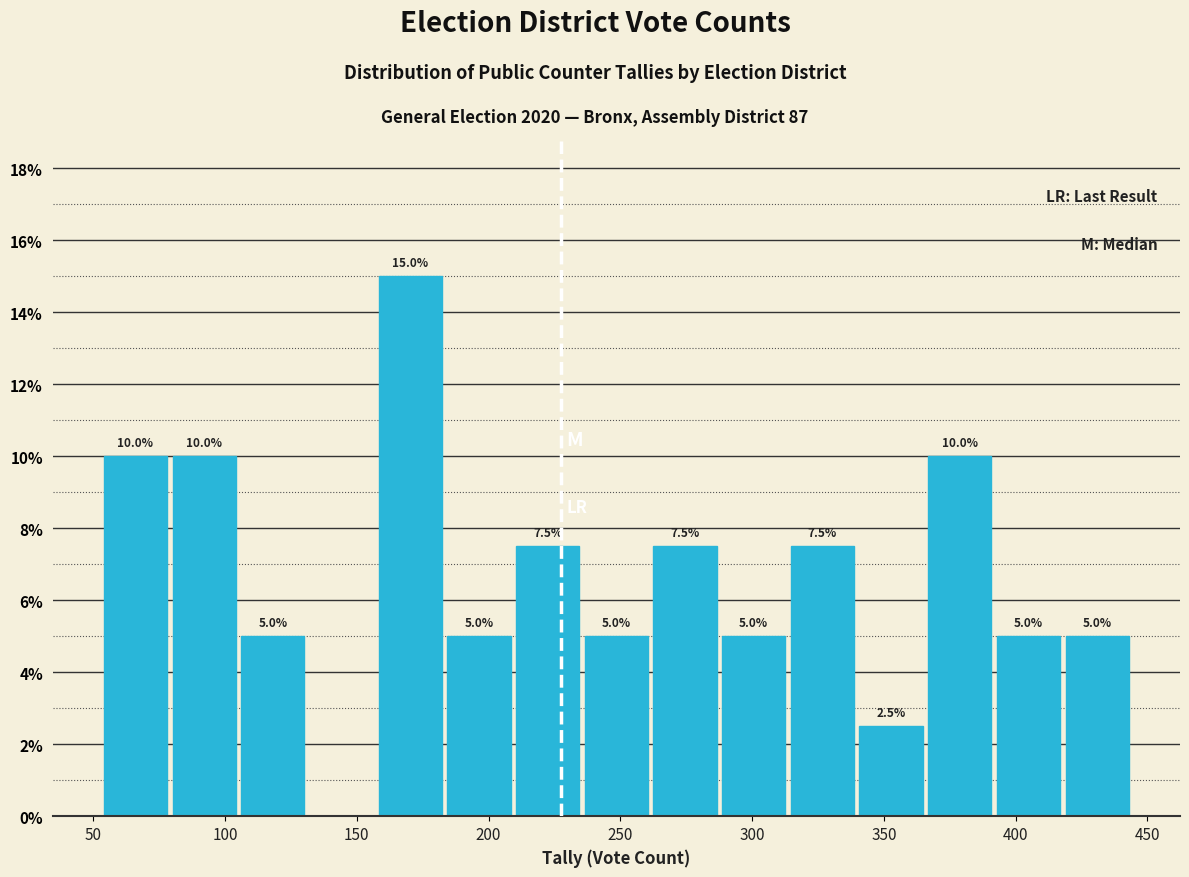

Over which range of the x-axis is the bar tallest?

160 to 185